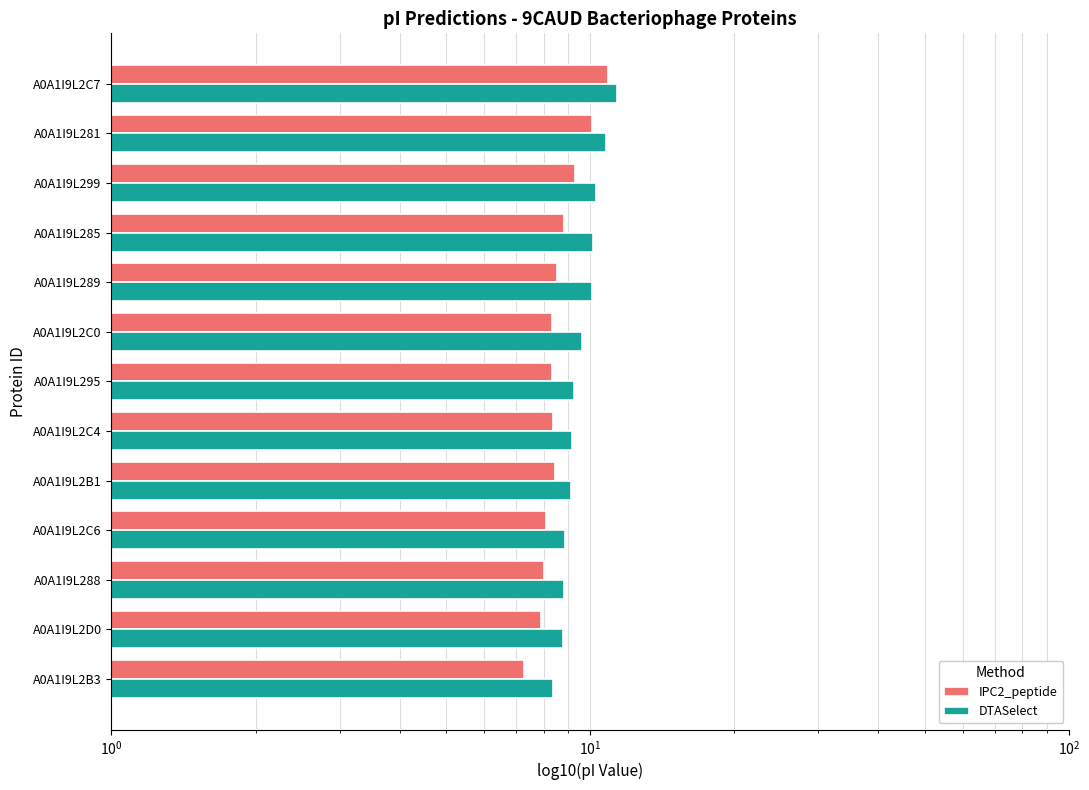

The value of IPC2_peptide at A0A1I9L2D0 is 7.9. True or false?

True